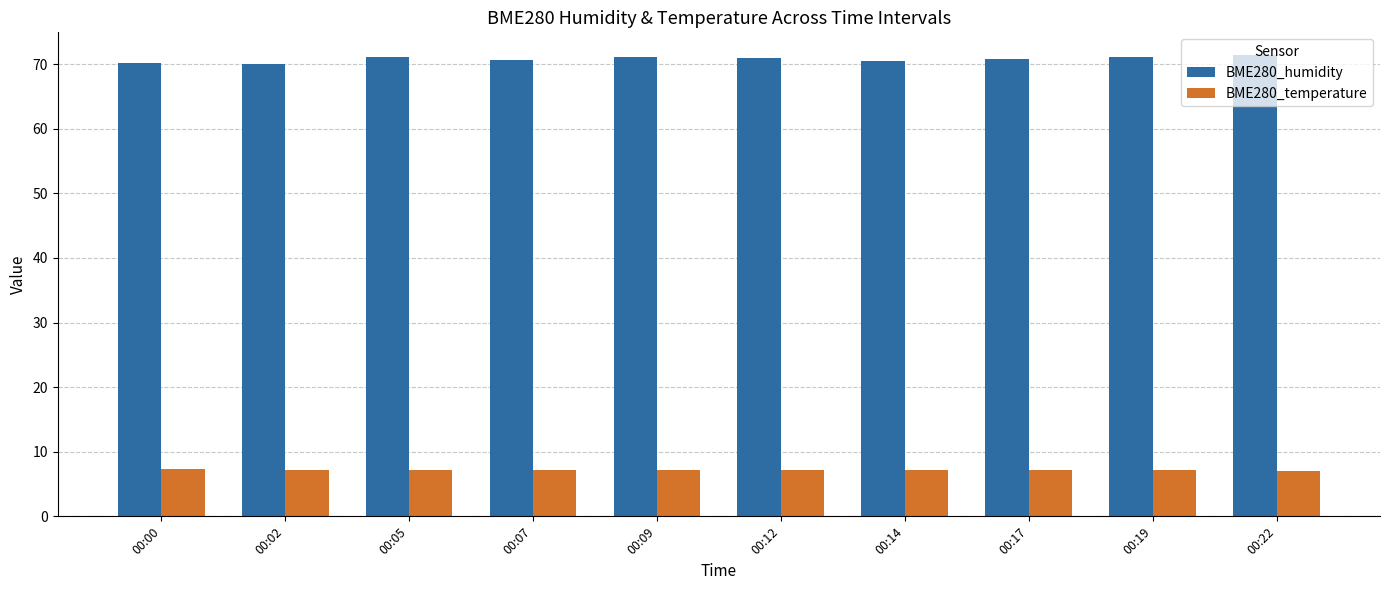

What is the greatest value displayed?

71.4